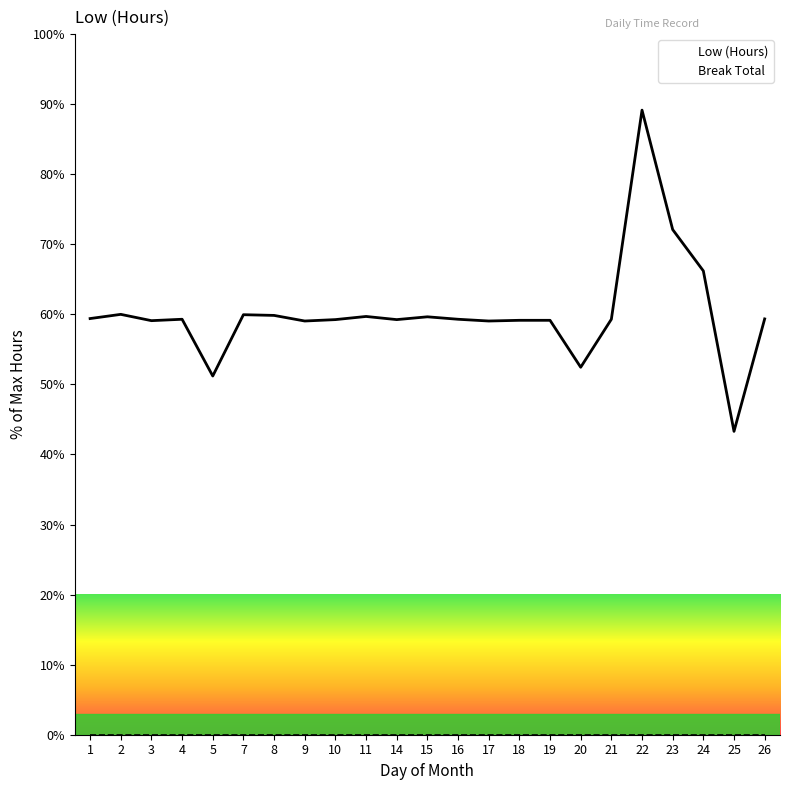

Reading right to left, what are all the values shown in this chart?

Low (Hours): 26=59.3	25=43.3	24=66.2	23=72.1	22=89.1	21=59.3	20=52.4	19=59.2	18=59.2	17=59.1	16=59.3	15=59.7	14=59.2	11=59.7	10=59.2	9=59.1	8=59.9	7=60.0	5=51.2	4=59.3	3=59.1	2=60.0	1=59.4
Break Total: 26=0.0	25=0.0	24=0.0	23=0.0	22=0.0	21=0.0	20=0.0	19=0.0	18=0.0	17=0.0	16=0.0	15=0.0	14=0.0	11=0.0	10=0.0	9=0.0	8=0.0	7=0.0	5=0.0	4=0.0	3=0.0	2=0.0	1=0.0